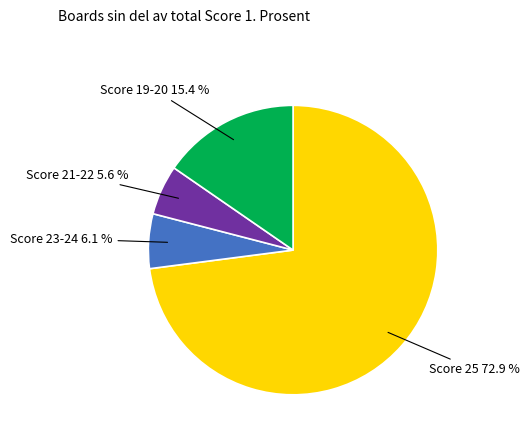

Is there a majority slice in this chart?

Yes